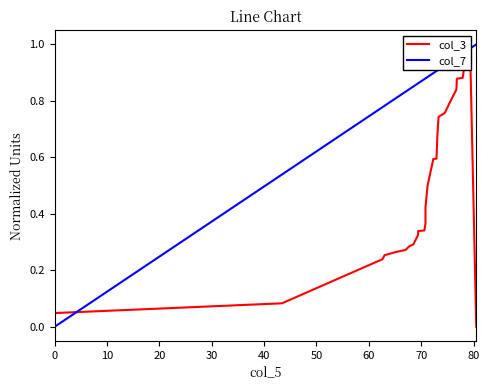

Does the chart display data point markers on the line(s)?

No